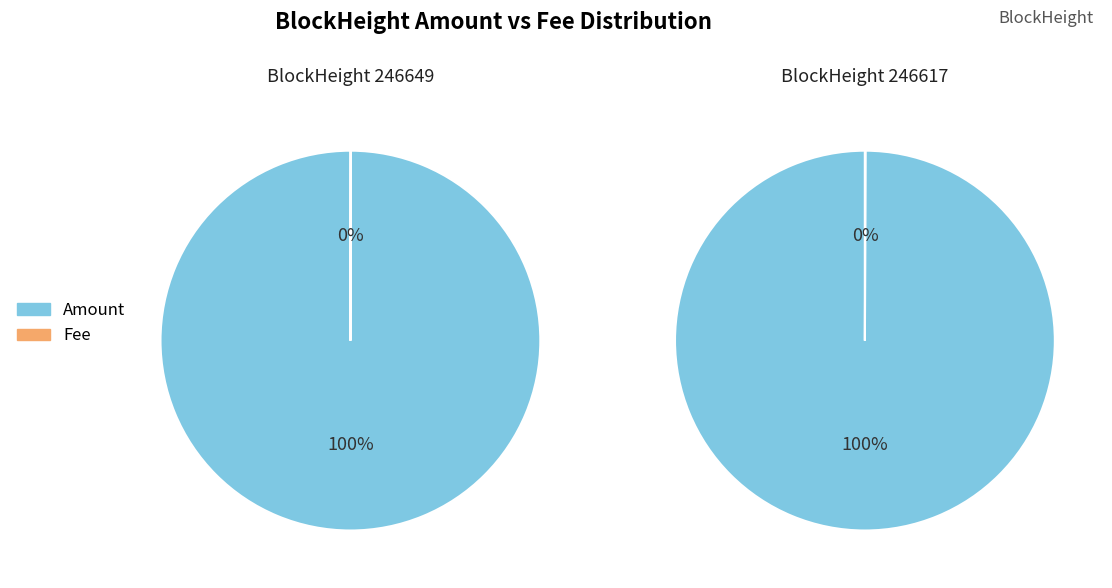

Which series has the widest spread of values?

246649